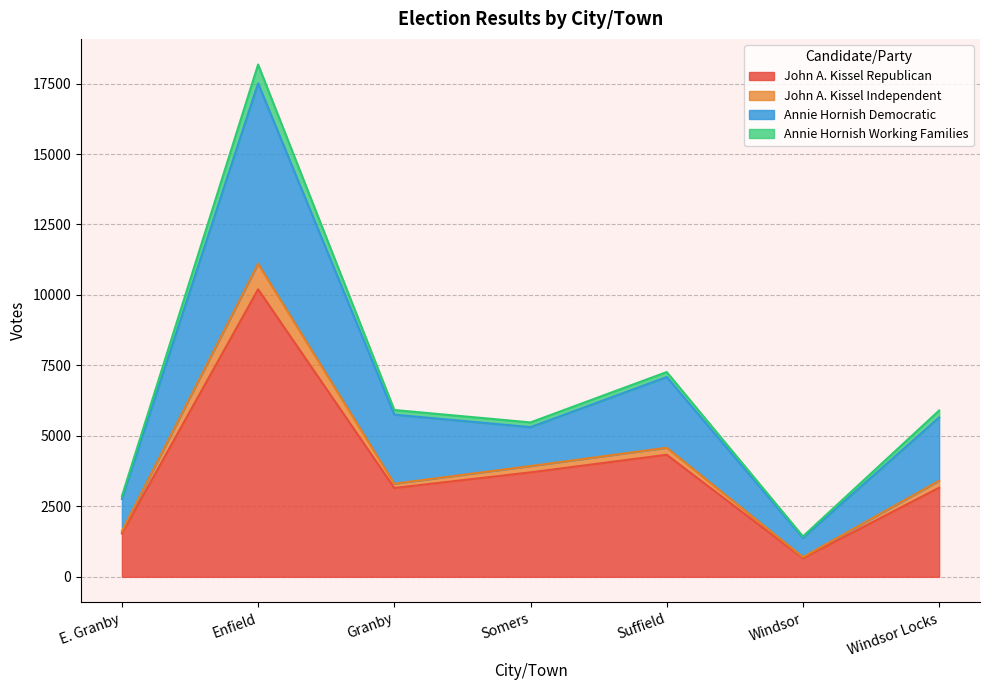

The value of John A. Kissel Republican at Suffield is 4331. True or false?

True